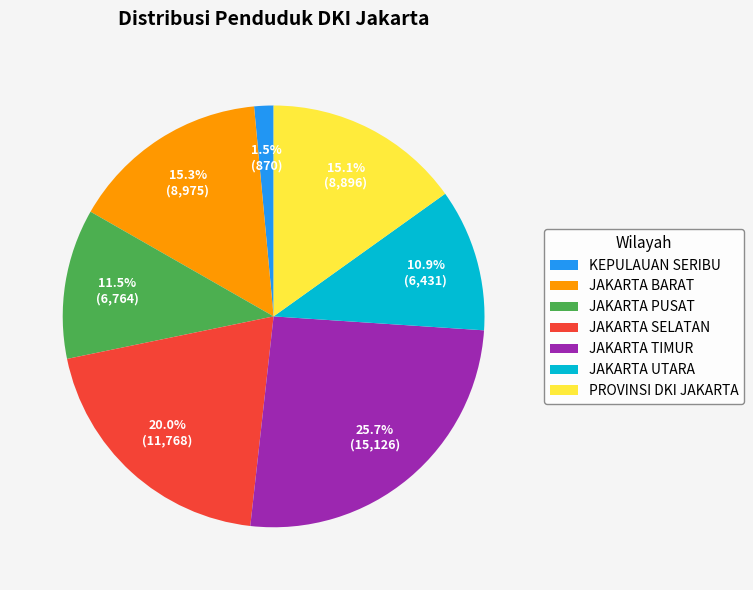

To the nearest percent, what is the combined percentage of JAKARTA PUSAT and JAKARTA BARAT?

27%